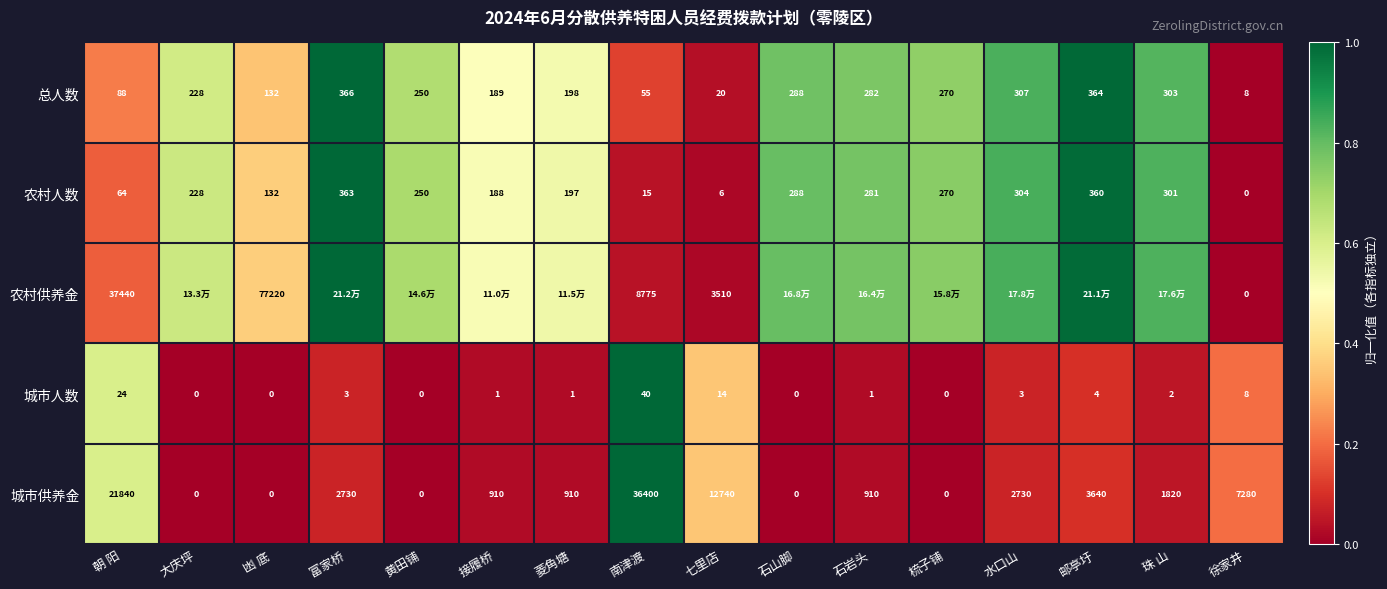

Is the value of 农村人数 at 接履桥 greater than the value of 城市人数 at 七里店?

Yes